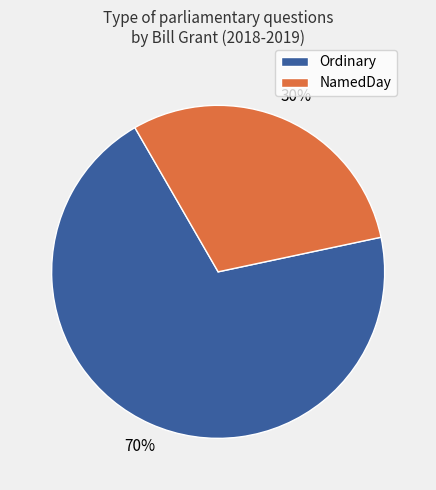

To the nearest percent, what is the combined percentage of NamedDay and Ordinary?

100%